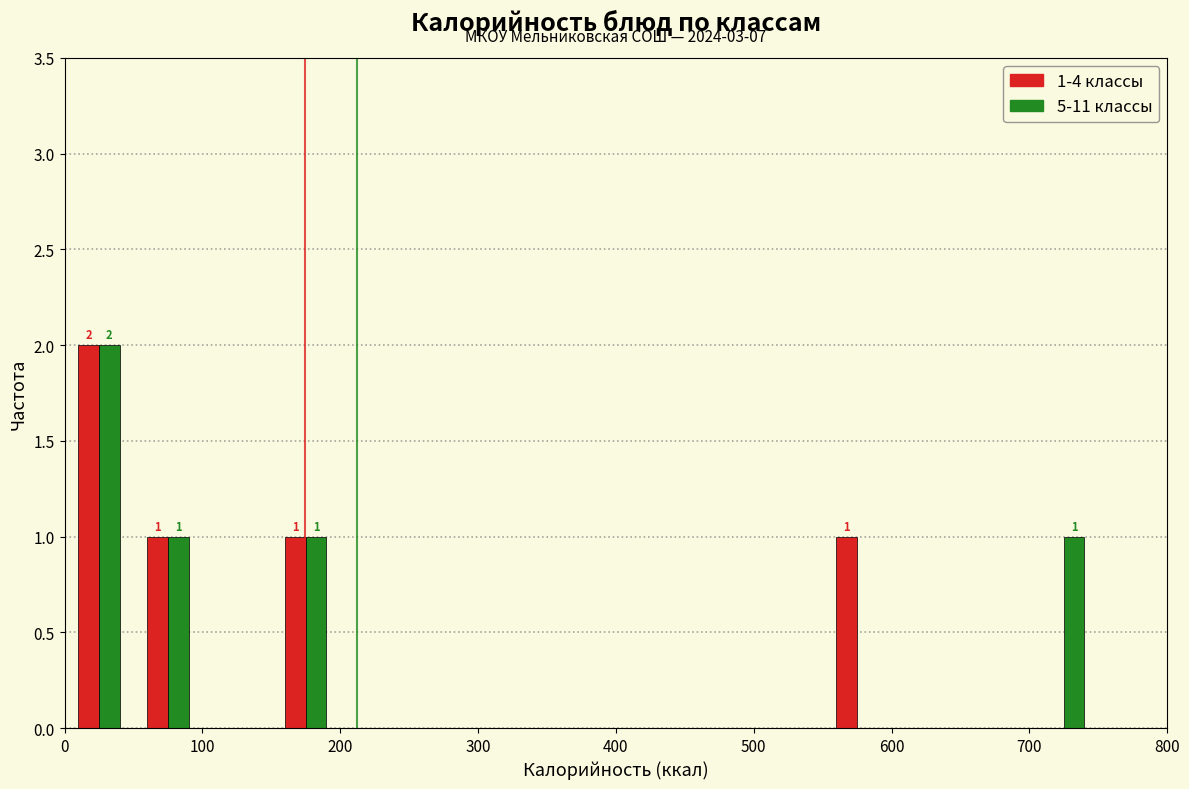

In the 5-11 классы series, which range on the x-axis has the tallest bar?

0 to 50